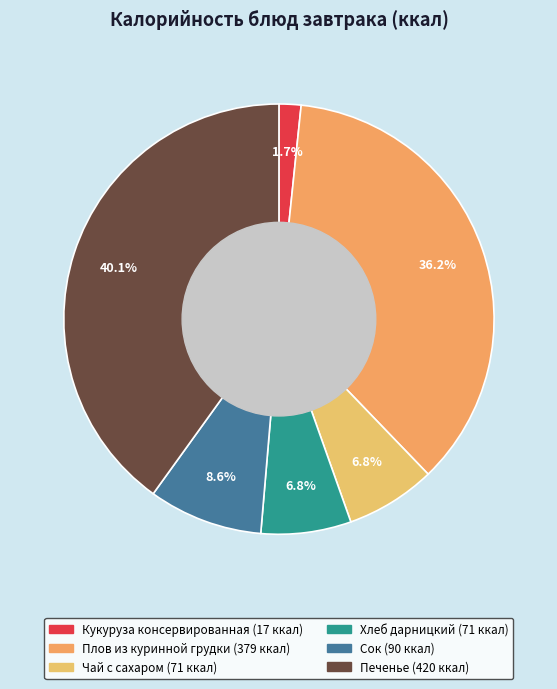

True or false: Чай с сахаром accounts for 7% of the total.

True